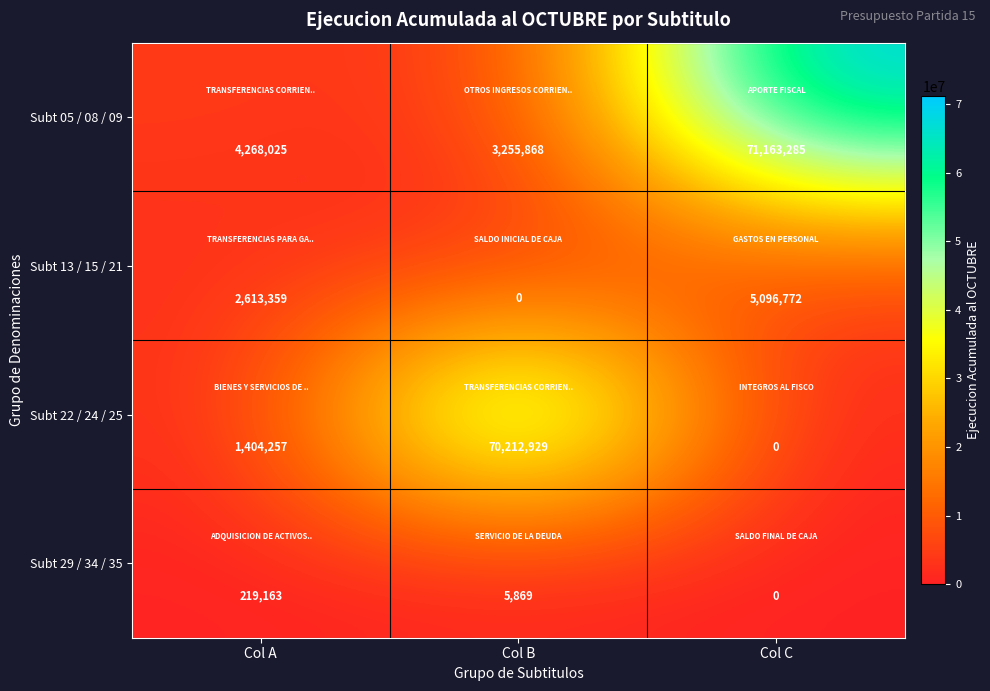

Reading right to left, extract all data points from this chart.

Subt 05 / 08 / 09: Col C=71163285	Col B=3255868	Col A=4268025
Subt 13 / 15 / 21: Col C=5096772	Col B=0	Col A=2613359
Subt 22 / 24 / 25: Col C=0	Col B=70212929	Col A=1404257
Subt 29 / 34 / 35: Col C=0	Col B=5869	Col A=219163